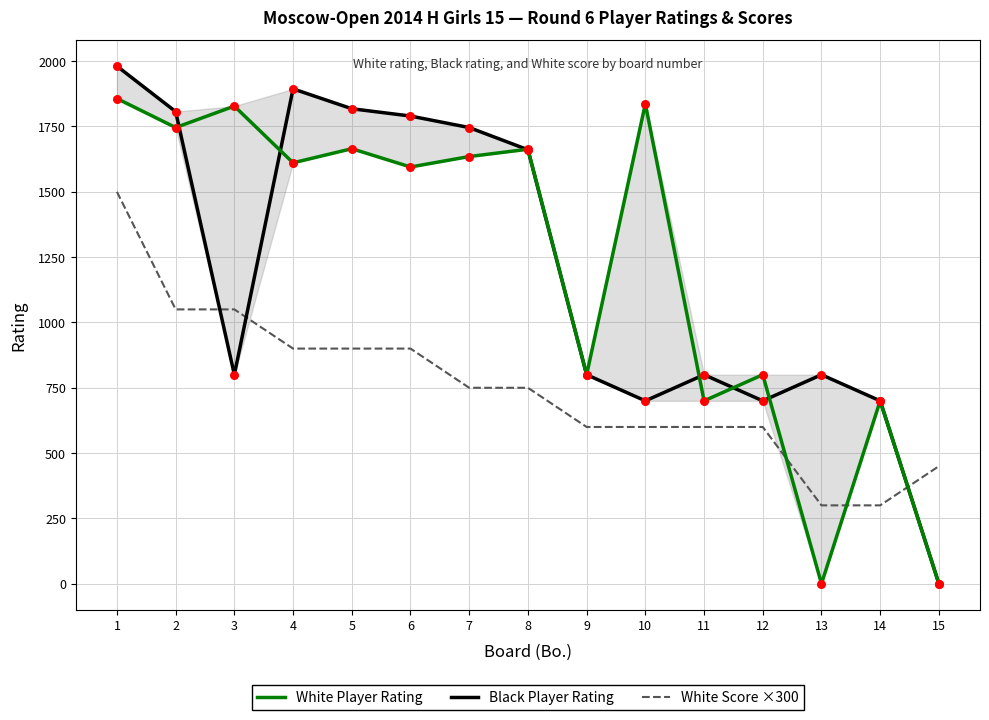

At how many categories does at least one series exceed 1949?

1